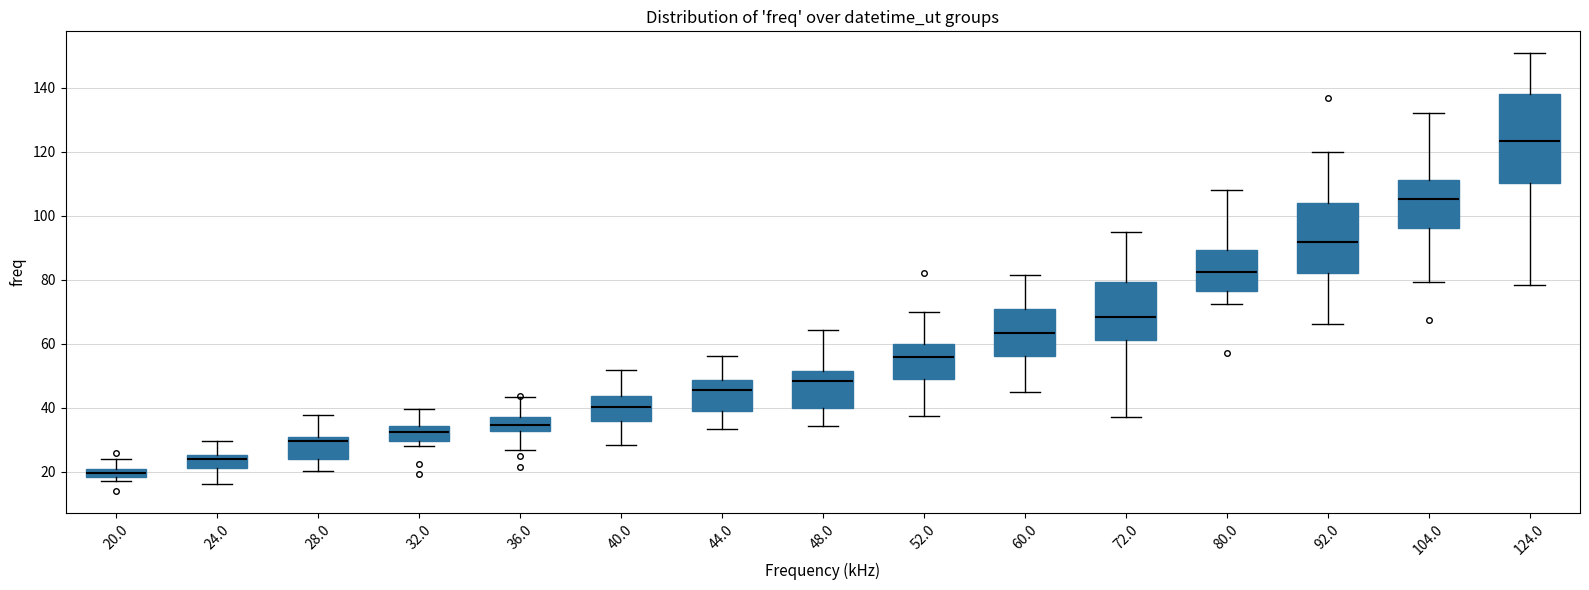

Comparing the boxes themselves (not the whiskers), which one is the tallest?

124.0